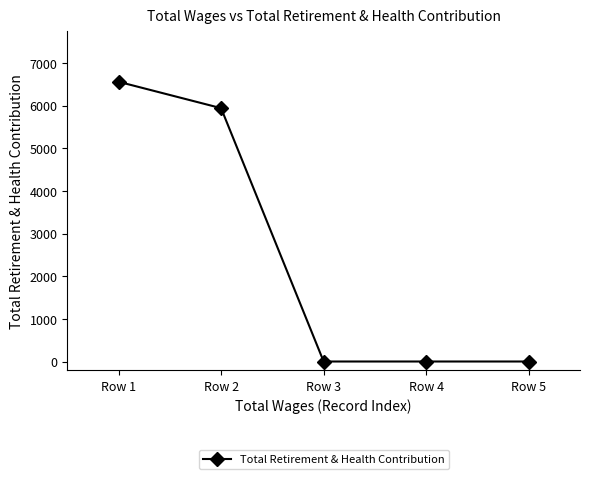

How many lines are shown in the chart?

1